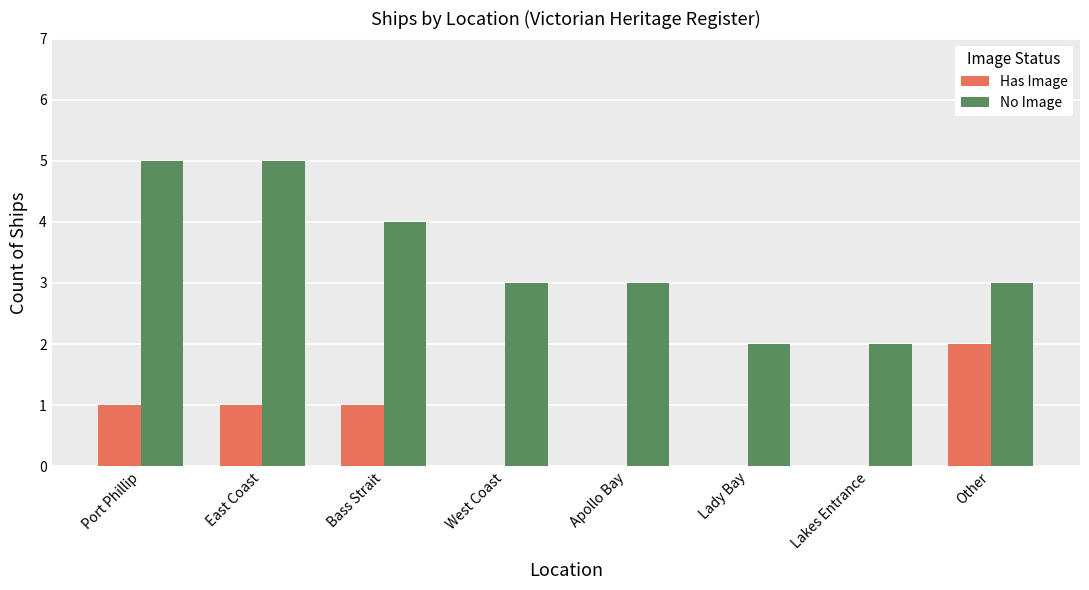

Reading left to right, transcribe all the data shown in this chart.

Has Image: 1	1	1	0	0	0	0	2
No Image: 5	5	4	3	3	2	2	3